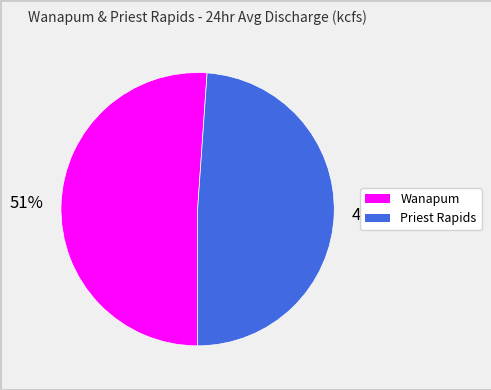

To the nearest percent, what is the difference between the largest and smallest slice percentages?

2%